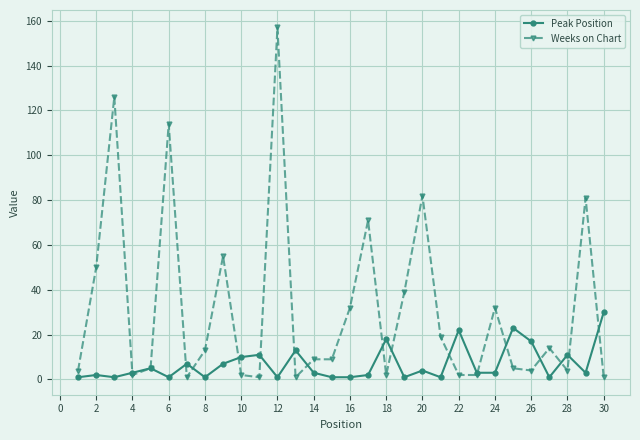

How many series are shown in this chart?

2